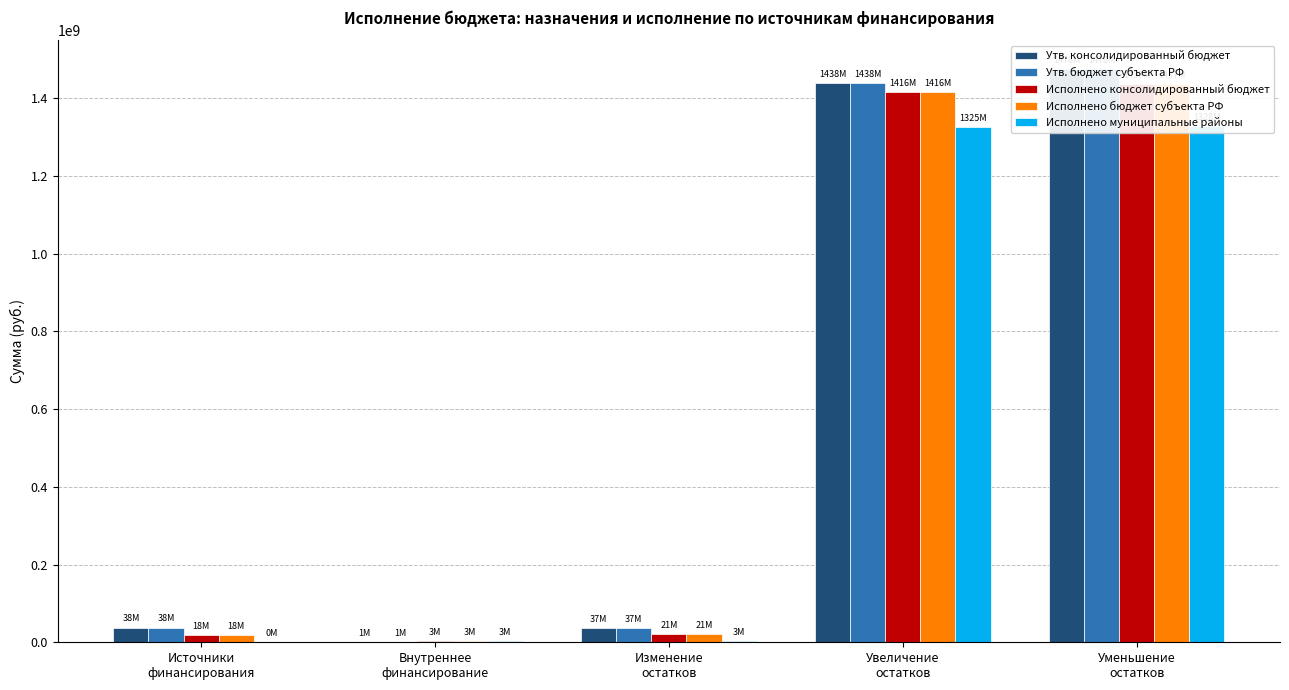

At which category does the chart reach its peak across all series?

Уменьшение
остатков